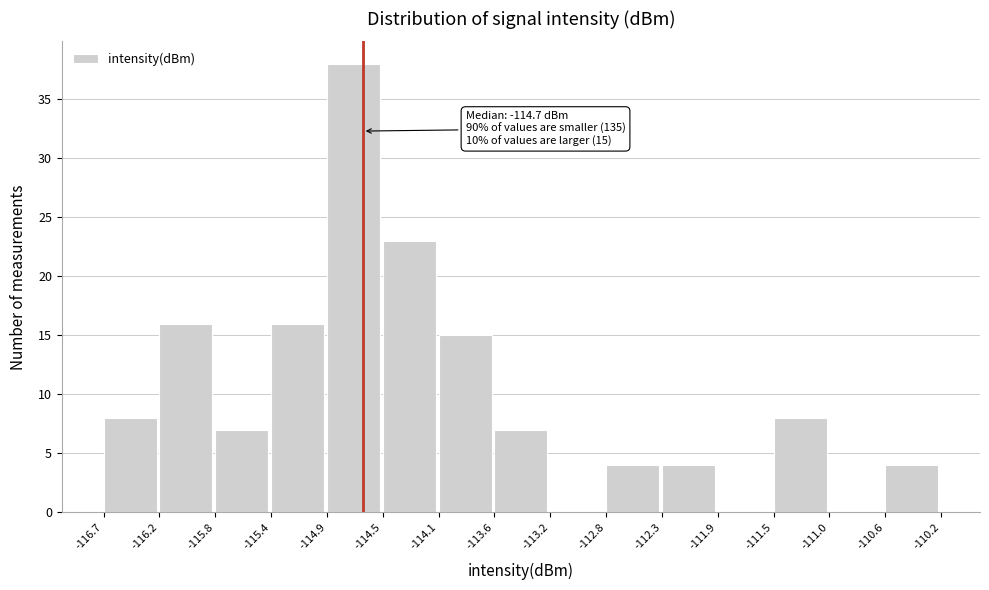

Over which range of the x-axis is the bar tallest?

-114.9 to -114.5